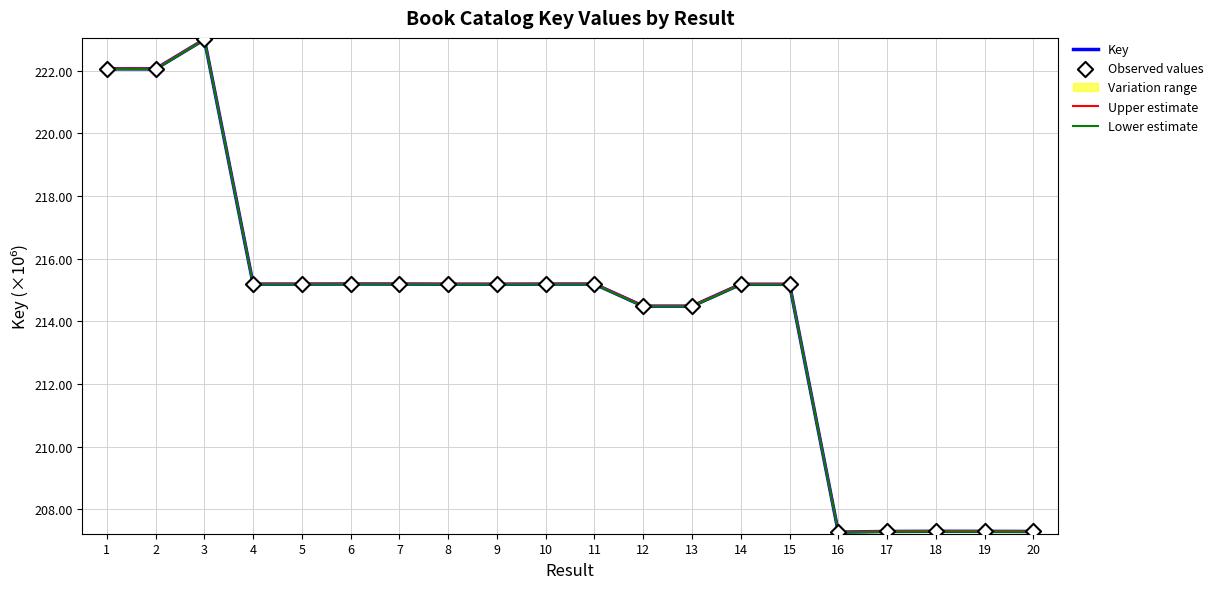

What is the maximum value for Upper estimate?

223.0